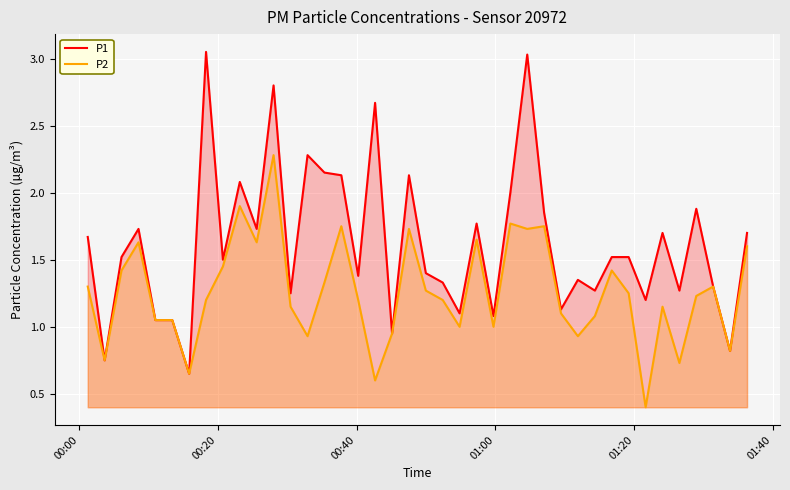

What are all the series names shown in the legend?

P1, P2